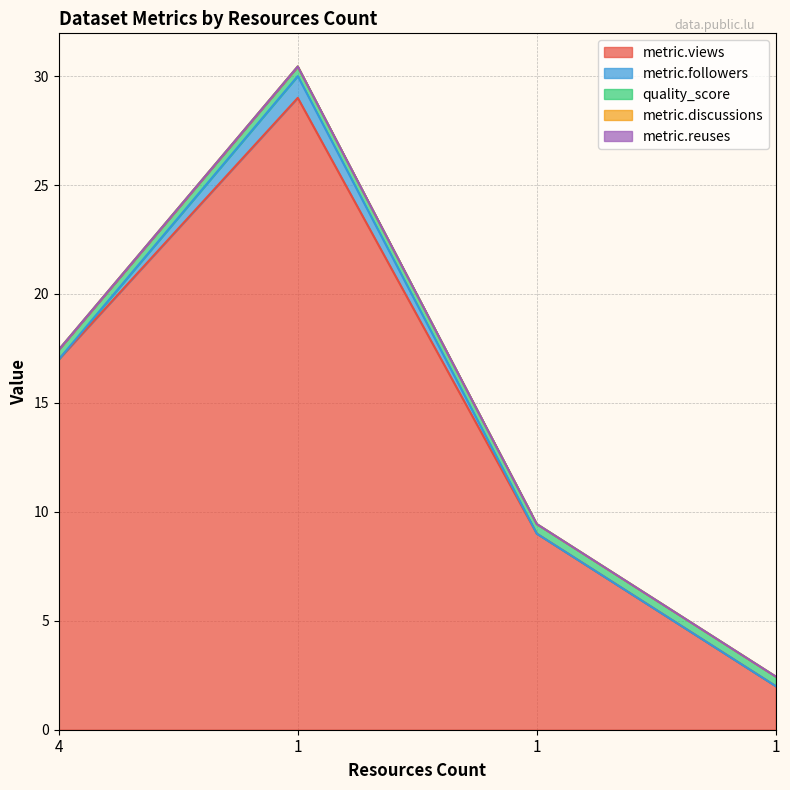

At which category is the sum across all series the highest?

1